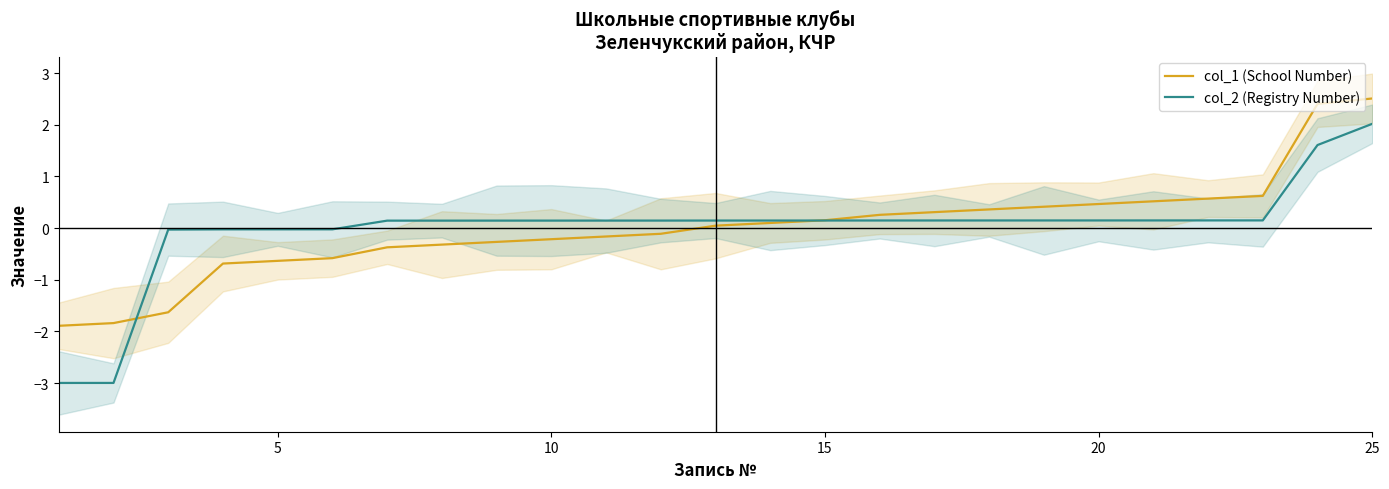

What is the maximum value for col_2 (Registry Number)?

2.0